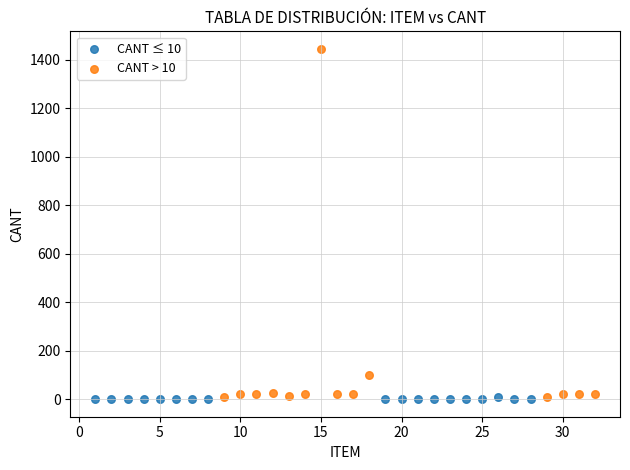

Which series has the largest Y range (max minus min)?

CANT > 10